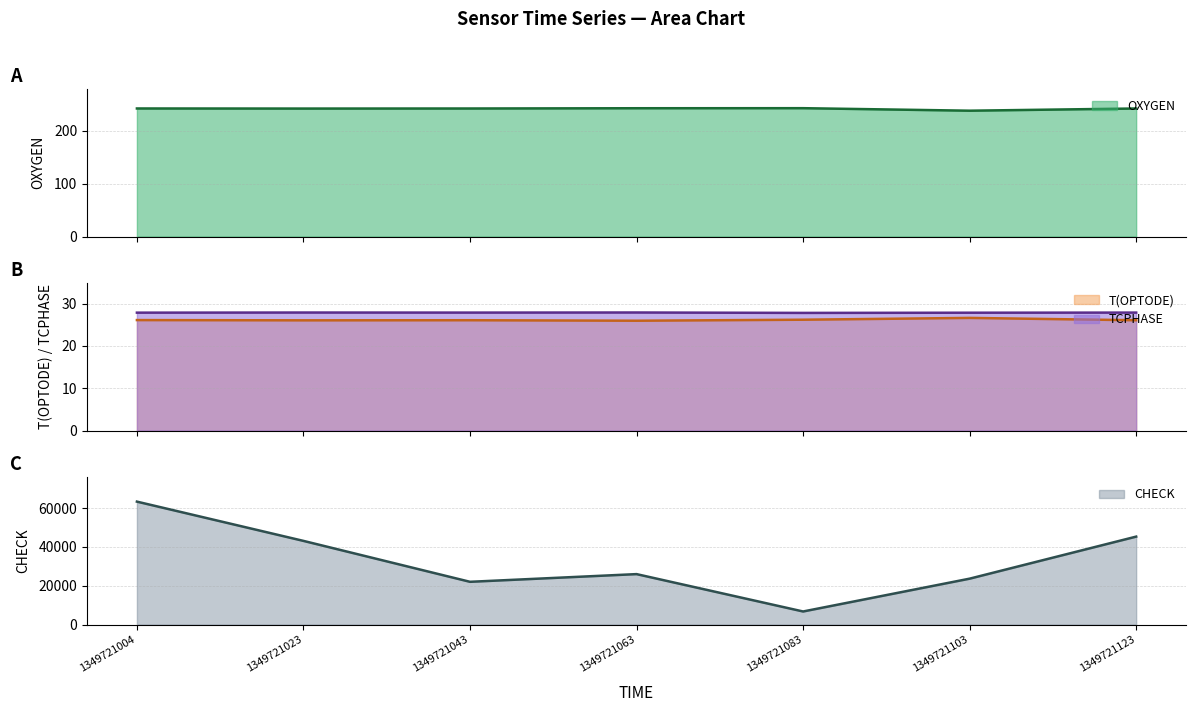

What is the value of the T(OPTODE) point at the 3rd from the left?

26.1